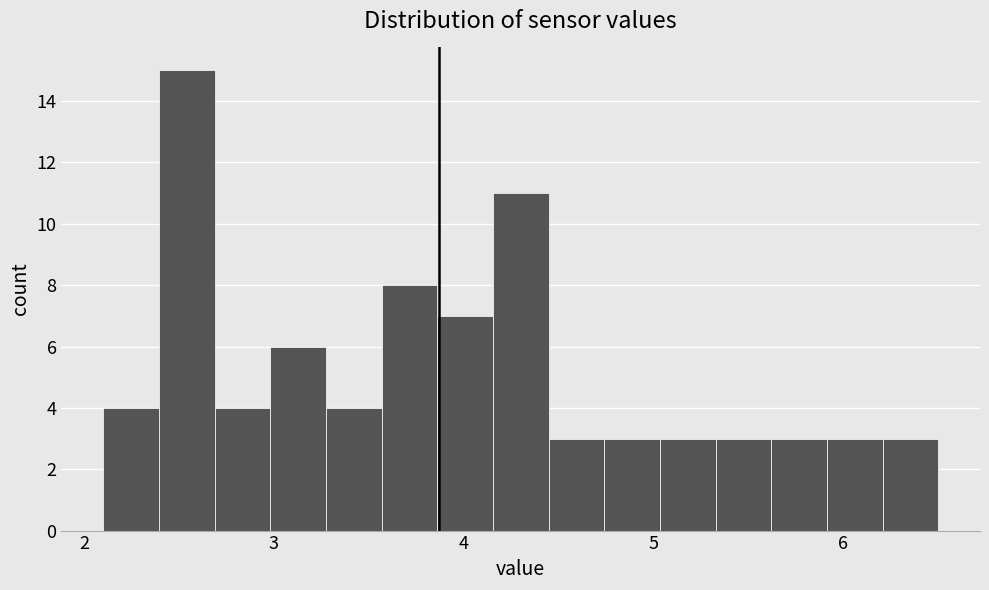

Read against the x-axis, roughly where is the centre of the tallest bar?

2.5